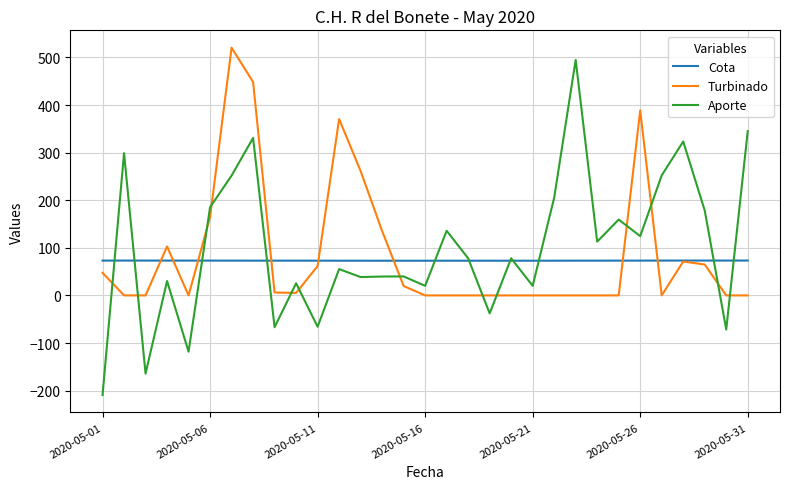

Which series has the widest spread of values?

Aporte